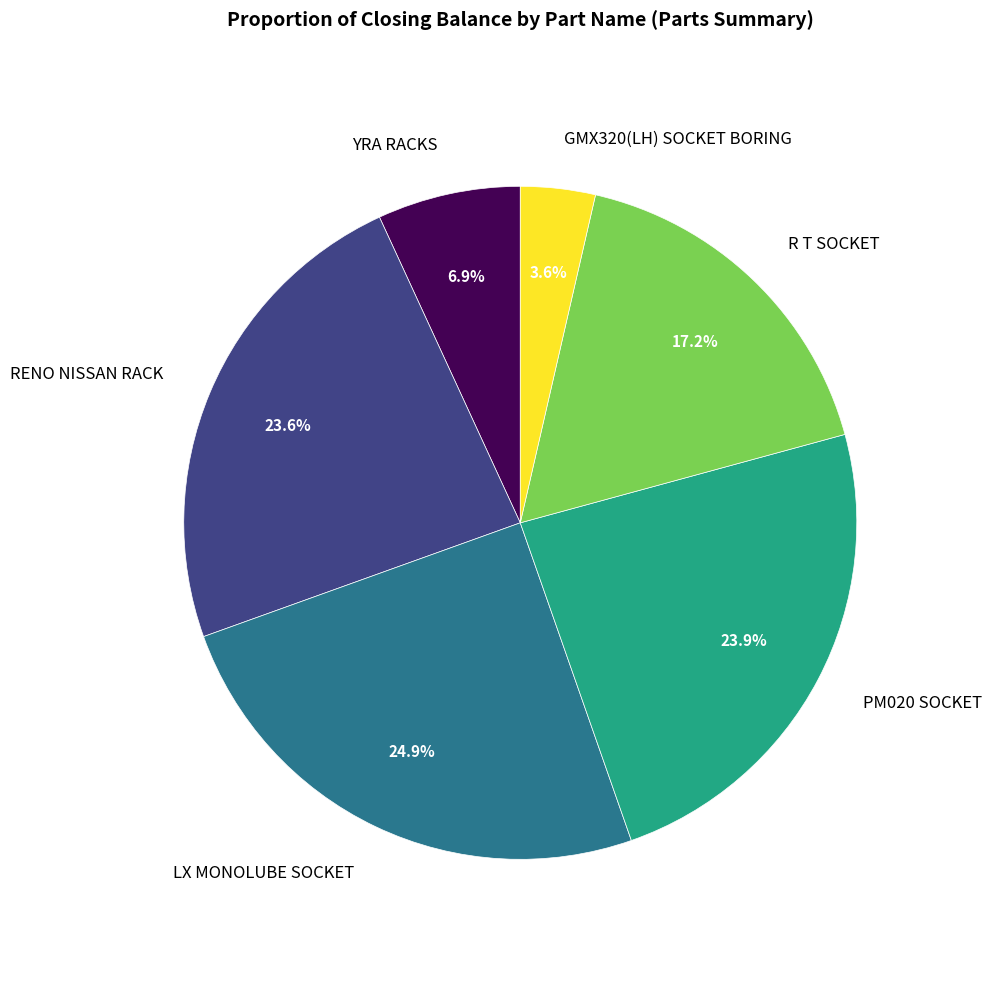

Does any single category account for the majority?

No